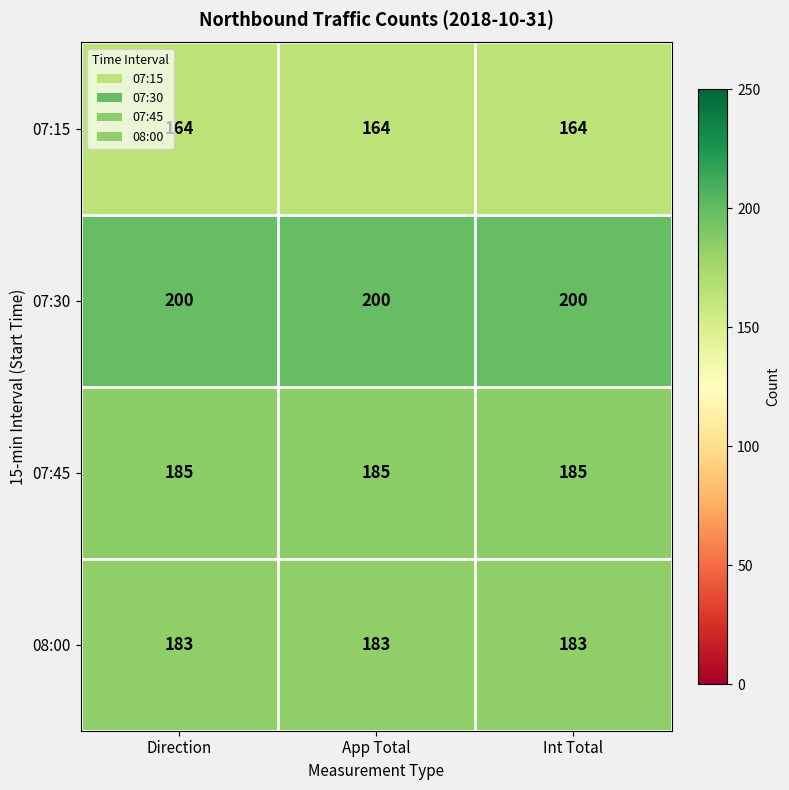

The value of 07:30 at Direction is 133. True or false?

False